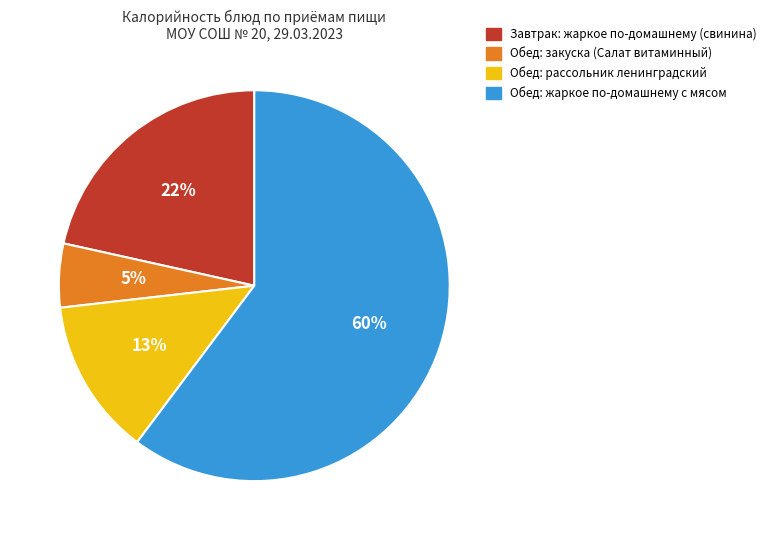

Count the number of slices in the pie.

4